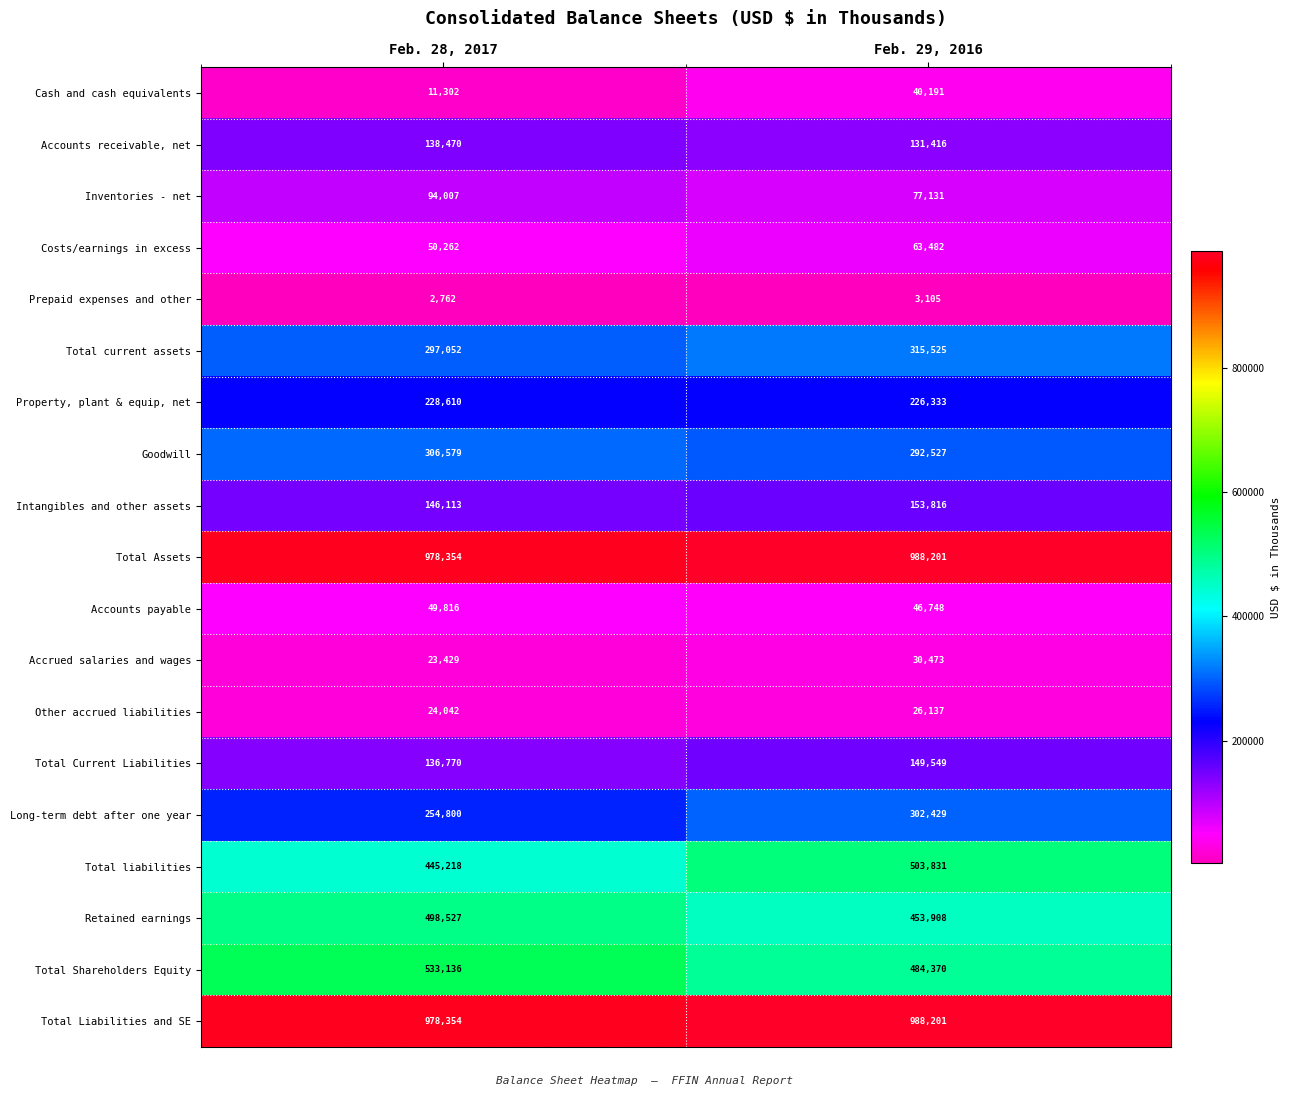

What is the spread (max minus min) of values at Feb. 28, 2017?

975592